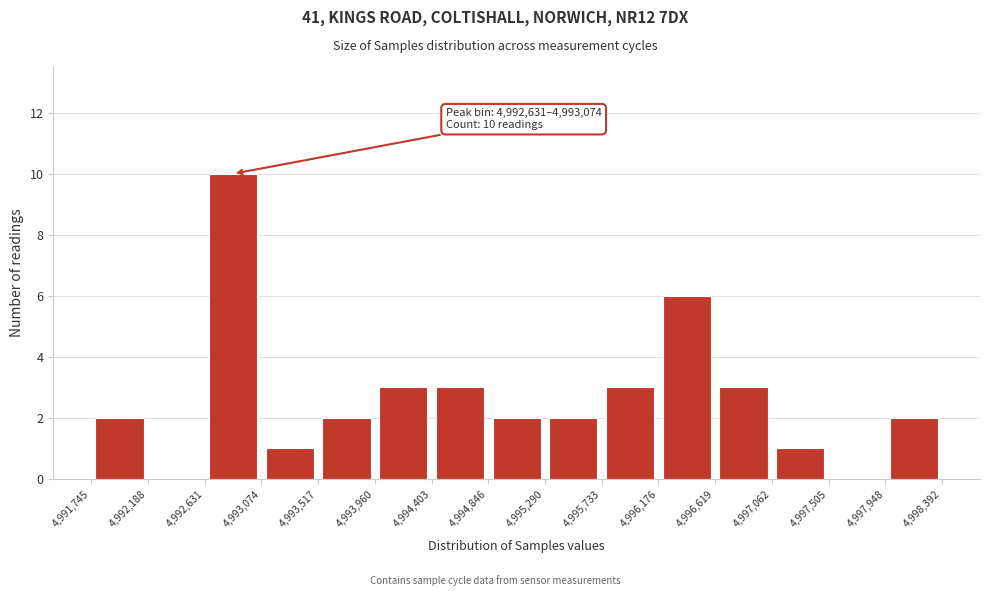

Which range on the x-axis has the tallest bar?

4,992,631 to 4,993,074